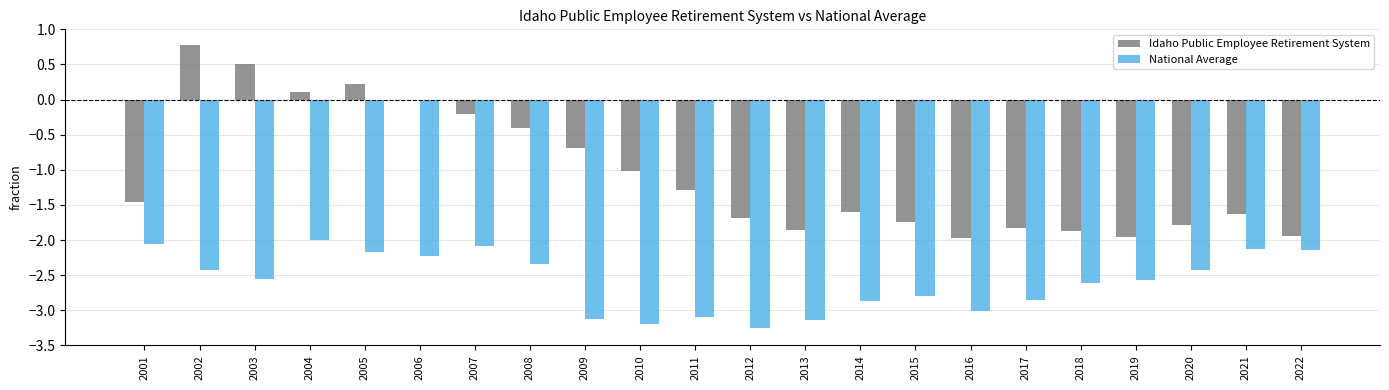

How many data points does each series have?

22